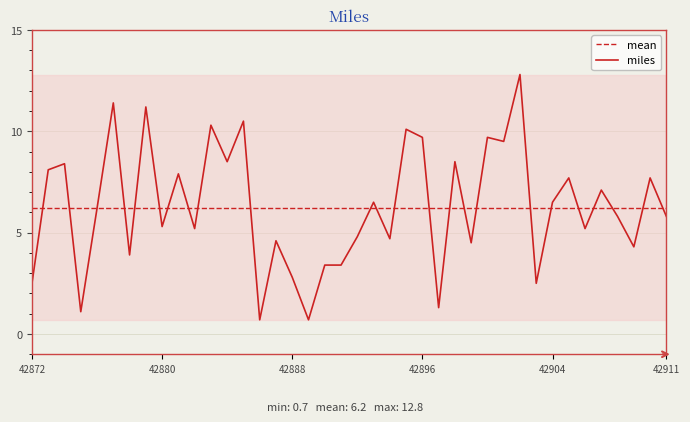

At which category does the chart reach its minimum across all series?

42886